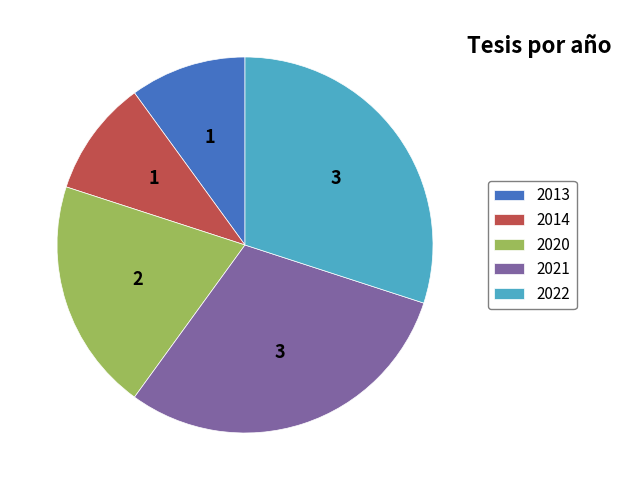

Count the number of slices in the pie.

5